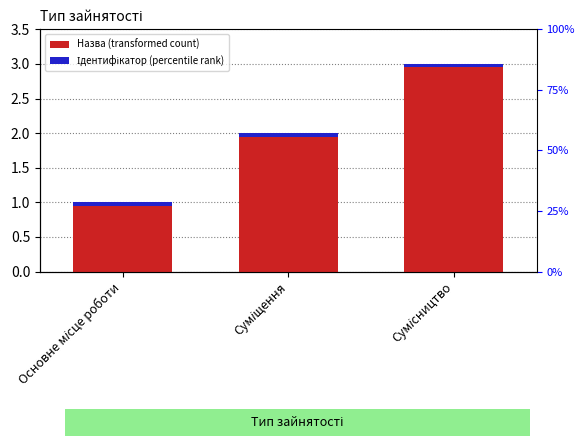

What is the average value?

2